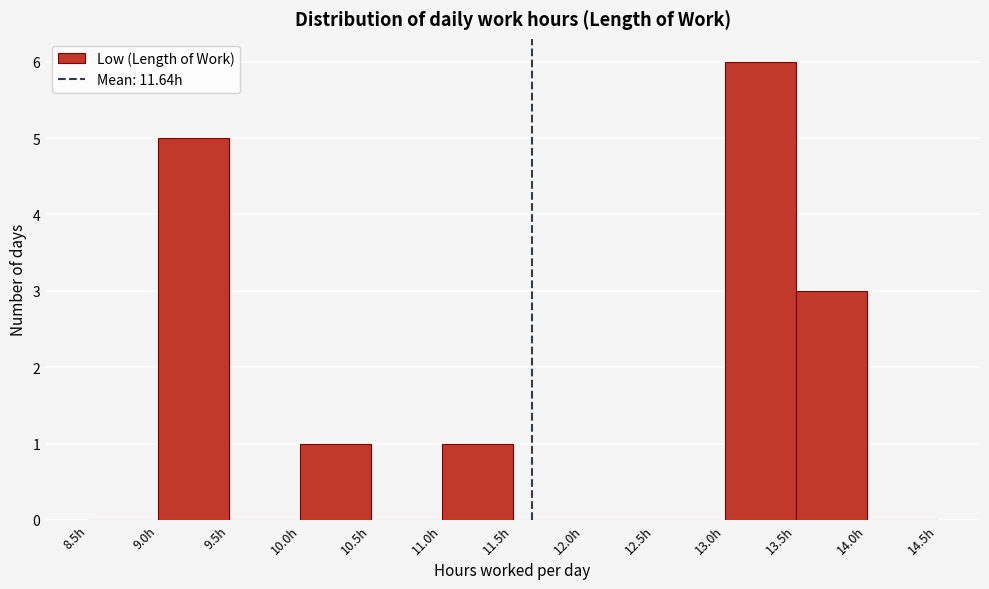

Reading left to right, transcribe this chart: for each bar, give the range it covers on the x-axis and its height. The values are not printed on the chart, so give them approximately, as read against the axis.

8.5 to 9.0: 0
9.0 to 9.5: 5
9.5 to 10.0: 0
10.0 to 10.5: 1
10.5 to 11.0: 0
11.0 to 11.5: 1
11.5 to 12.0: 0
12.0 to 12.5: 0
12.5 to 13.0: 0
13.0 to 13.5: 6
13.5 to 14.0: 3
14.0 to 14.5: 0